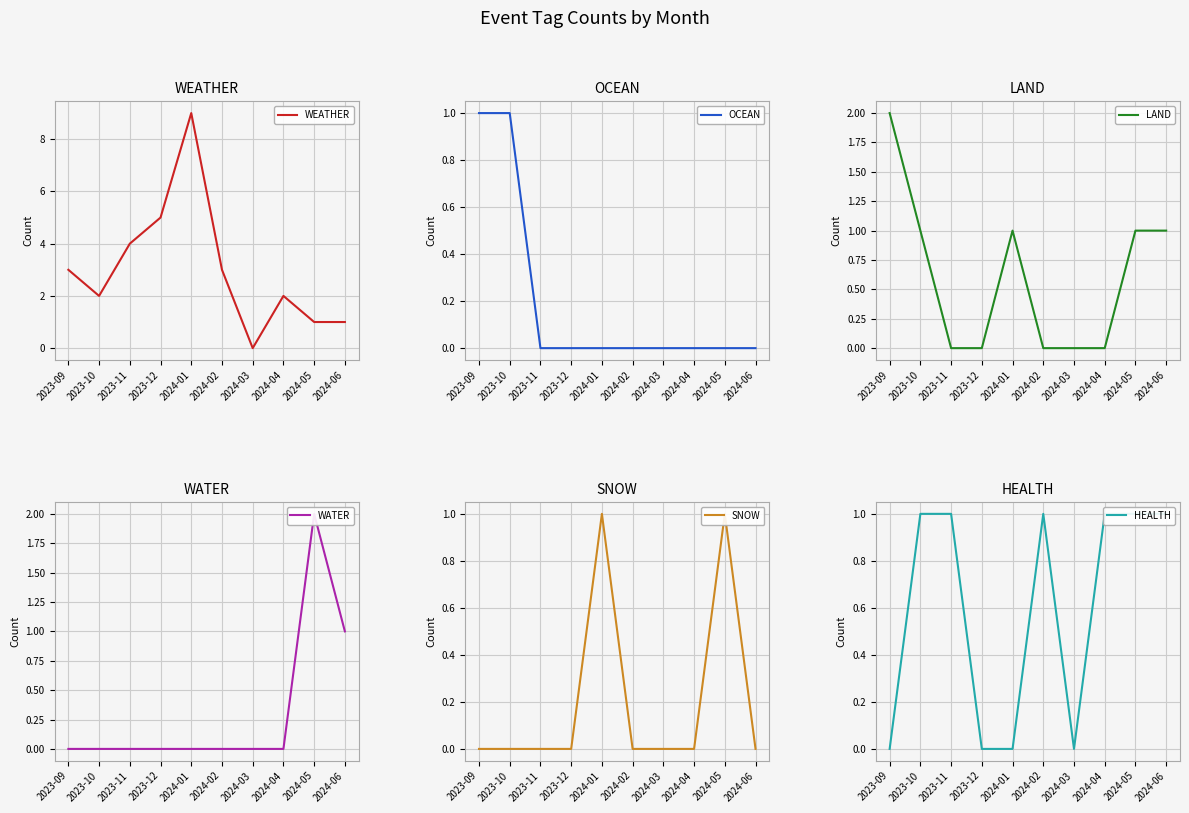

Rank the series at 2024-01 from highest to lowest value.

WEATHER, LAND, SNOW, OCEAN, WATER, HEALTH